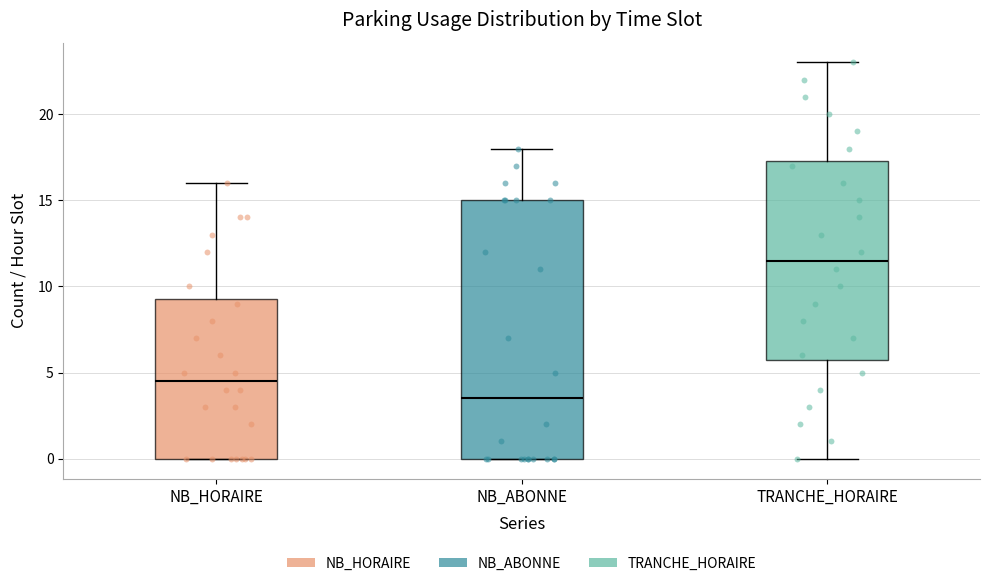

Where is the lower edge of the box for NB_ABONNE on the y-axis? The values are not printed on the chart, so give them approximately, as read against the axis.

0.0